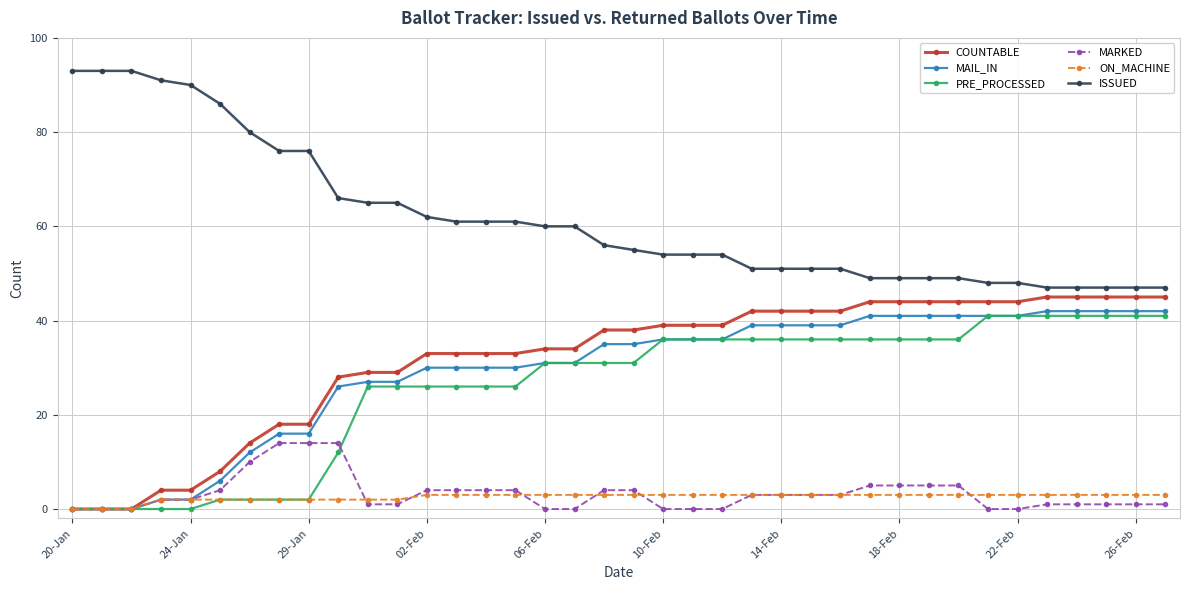

Reading left to right, extract all data points from this chart.

COUNTABLE: 0	0	0	4	4	8	14	18	18	28	29	29	33	33	33	33	34	34	38	38	39	39	39	42	42	42	42	44	44	44	44	44	44	45	45	45	45	45
MAIL_IN: 0	0	0	2	2	6	12	16	16	26	27	27	30	30	30	30	31	31	35	35	36	36	36	39	39	39	39	41	41	41	41	41	41	42	42	42	42	42
PRE_PROCESSED: 0	0	0	0	0	2	2	2	2	12	26	26	26	26	26	26	31	31	31	31	36	36	36	36	36	36	36	36	36	36	36	41	41	41	41	41	41	41
MARKED: 0	0	0	2	2	4	10	14	14	14	1	1	4	4	4	4	0	0	4	4	0	0	0	3	3	3	3	5	5	5	5	0	0	1	1	1	1	1
ON_MACHINE: 0	0	0	2	2	2	2	2	2	2	2	2	3	3	3	3	3	3	3	3	3	3	3	3	3	3	3	3	3	3	3	3	3	3	3	3	3	3
ISSUED: 93	93	93	91	90	86	80	76	76	66	65	65	62	61	61	61	60	60	56	55	54	54	54	51	51	51	51	49	49	49	49	48	48	47	47	47	47	47